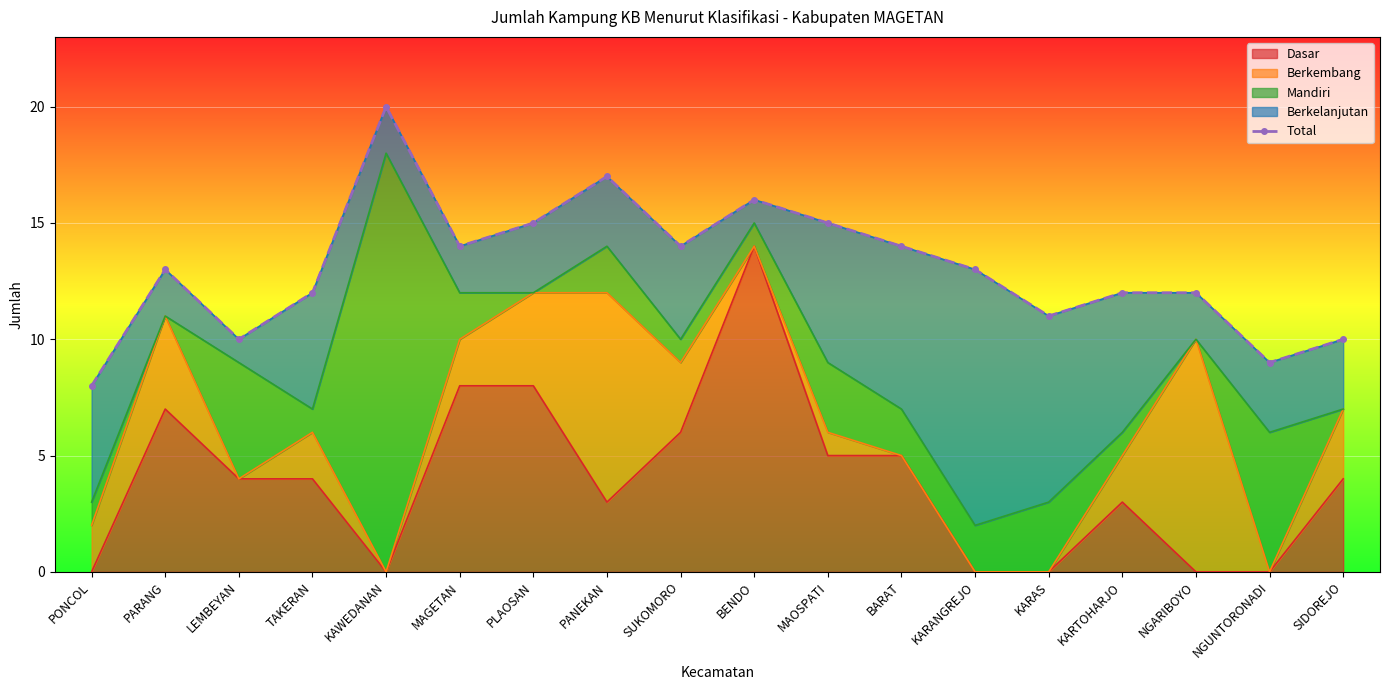

What is the change in value from LEMBEYAN to BARAT?

+4